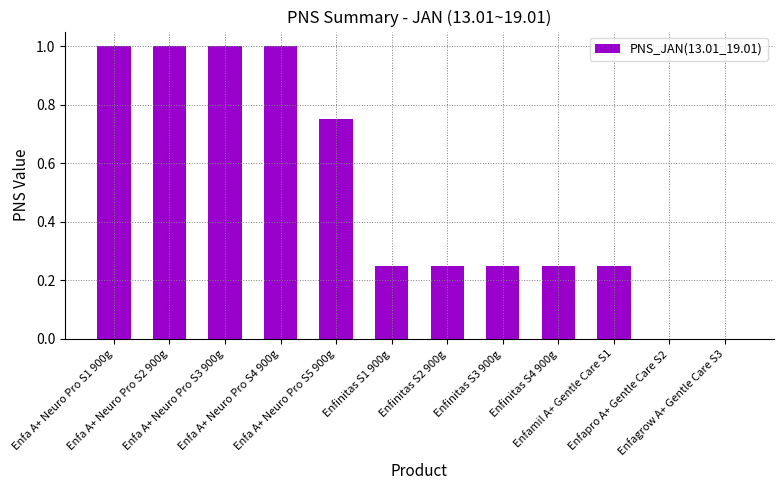

Are the bars horizontal?

No